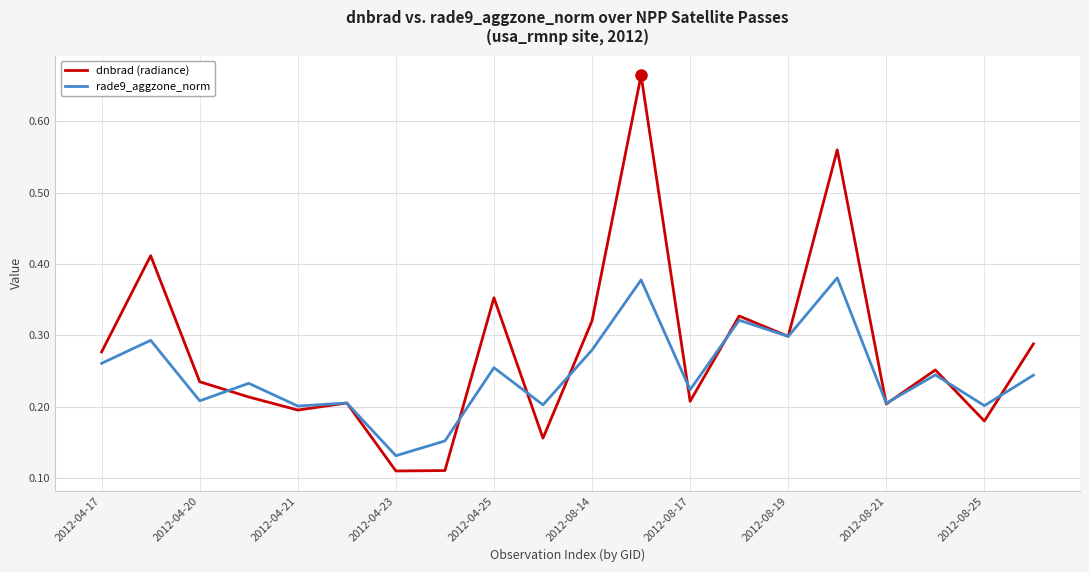

Which series has the widest spread of values?

dnbrad (radiance)